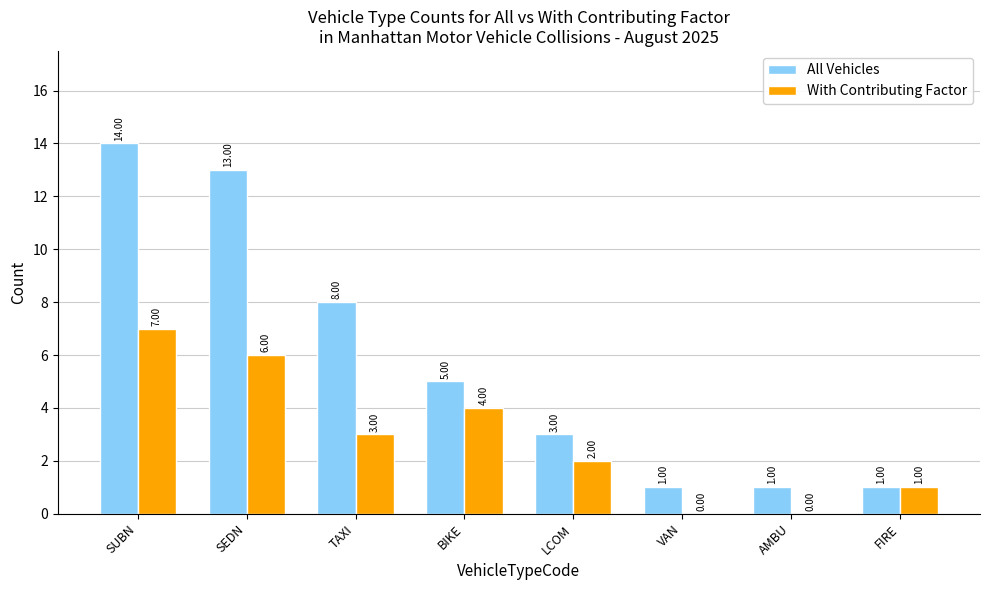

Which series changed the most between VAN and FIRE?

With Contributing Factor